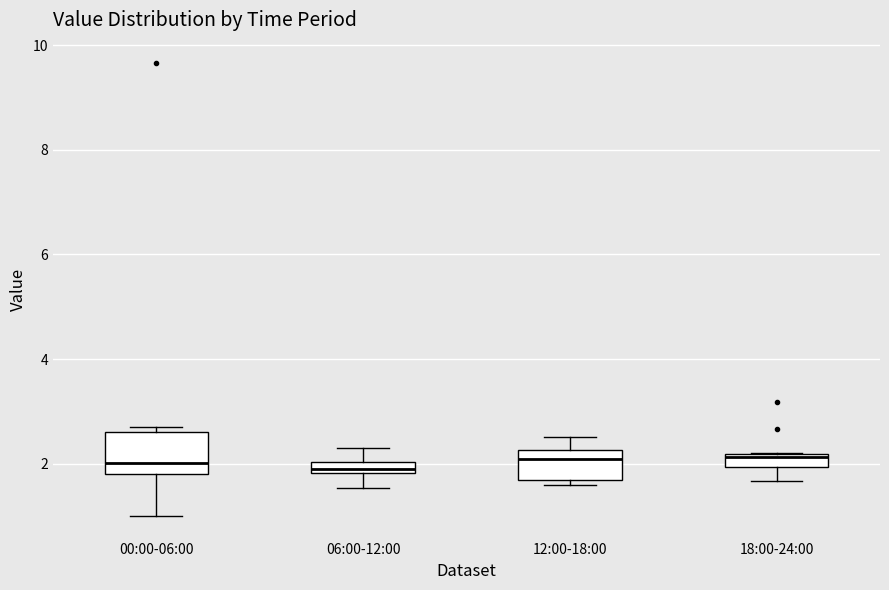

Which box is the tallest, from its lower edge to its upper edge?

00:00-06:00